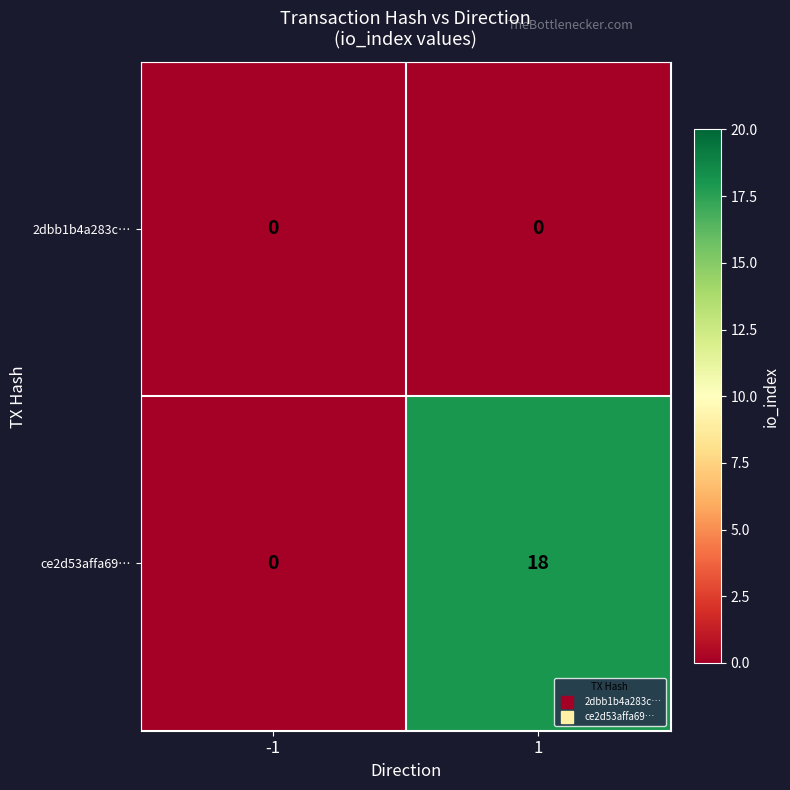

At 1, list the series in order from smallest to largest.

2dbb1b4a283c…, ce2d53affa69…